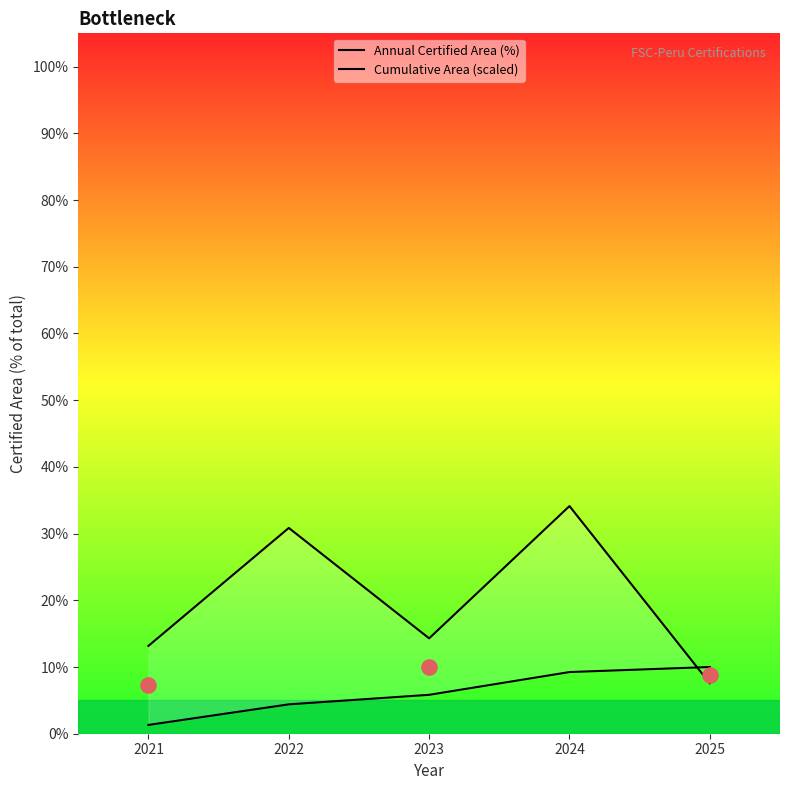

At which category is the sum across all series the highest?

2024